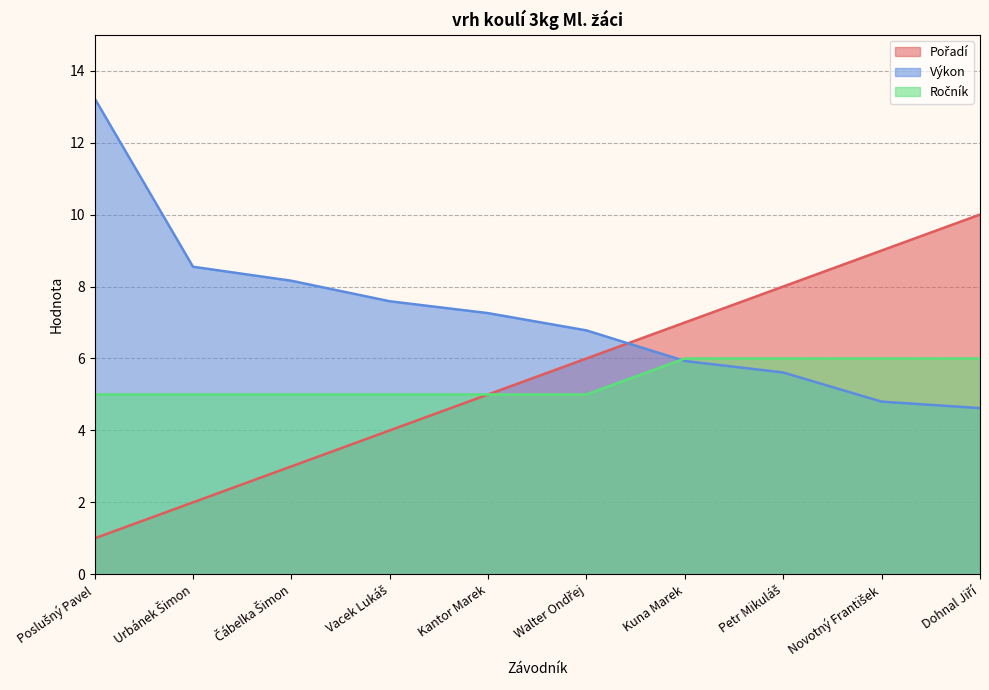

How many values in the Ročník series exceed 5?

4